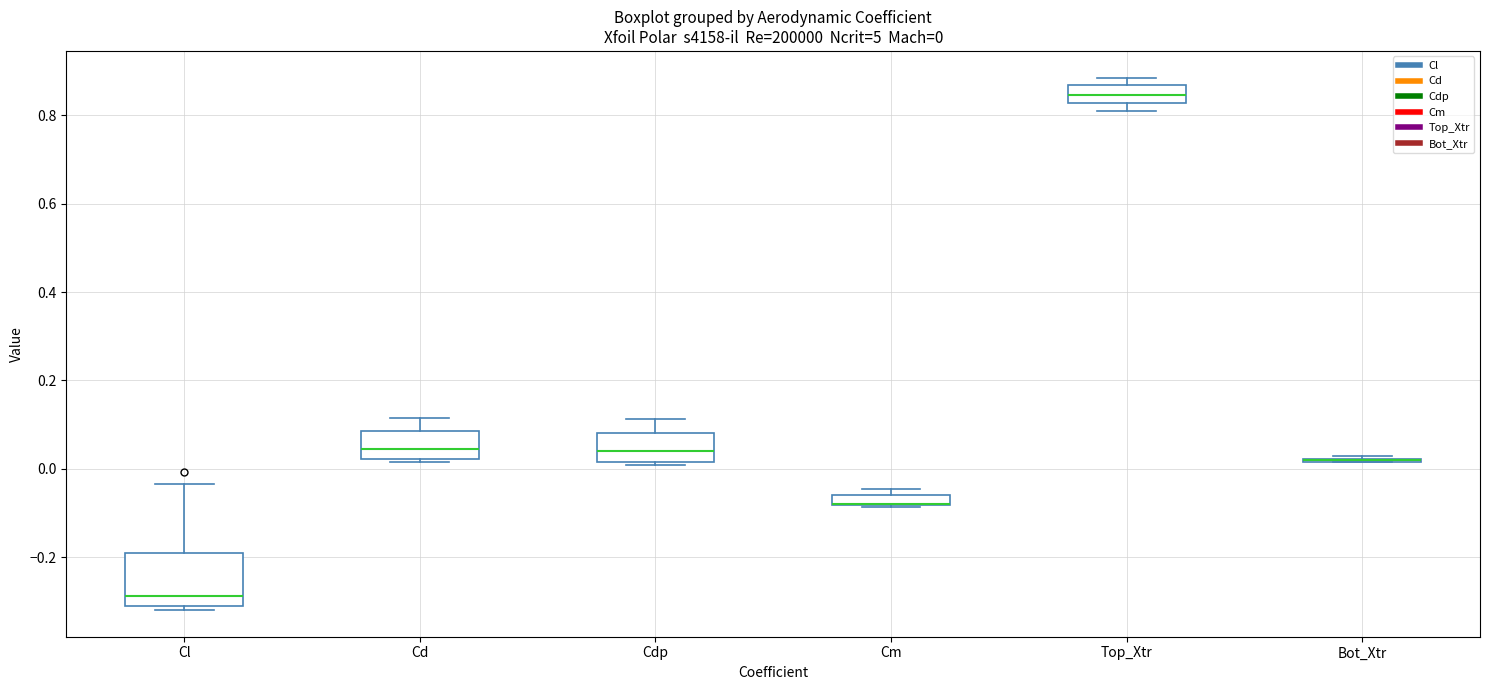

Comparing the boxes themselves (not the whiskers), which one is the tallest?

Cl